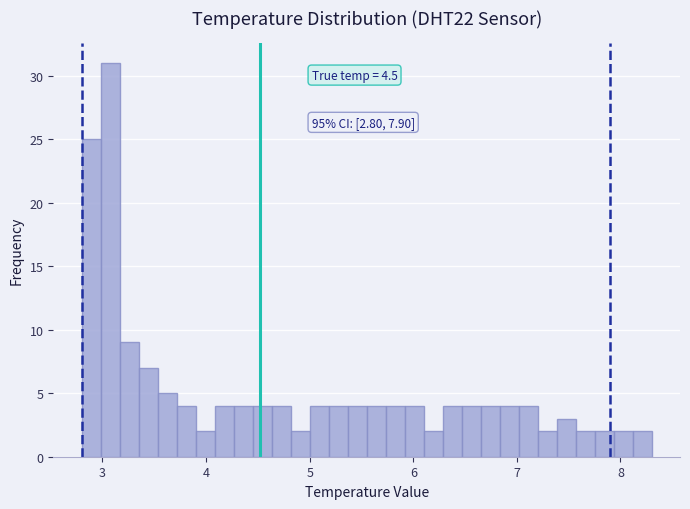

Around what value on the x-axis is the tallest bar? Give the approximate position of its centre, as read against the axis.

3.1